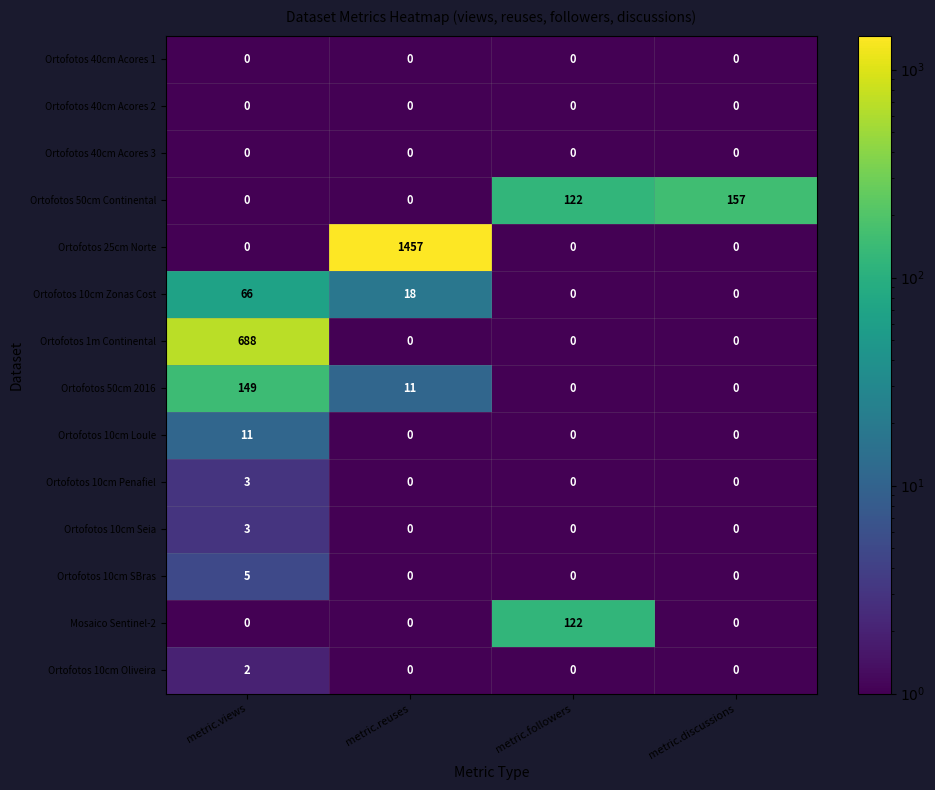

Between metric.views and metric.followers, which series saw the biggest shift?

Ortofotos 1m Continental